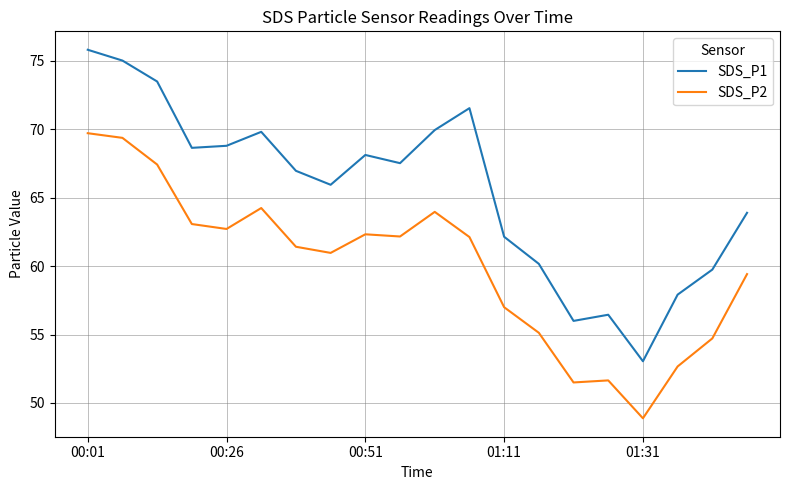

What are all the series names shown in the legend?

SDS_P1, SDS_P2